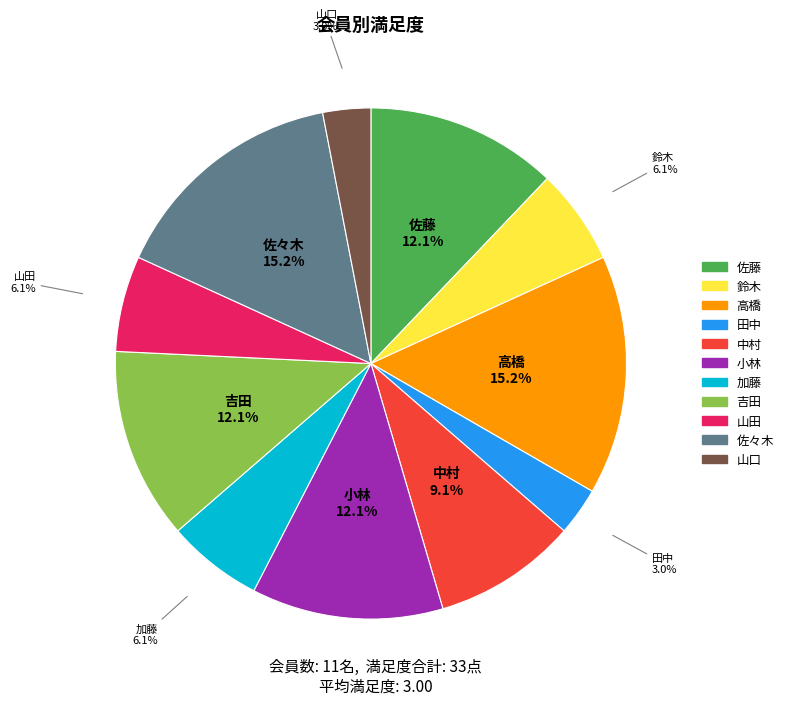

Does any single category account for the majority?

No